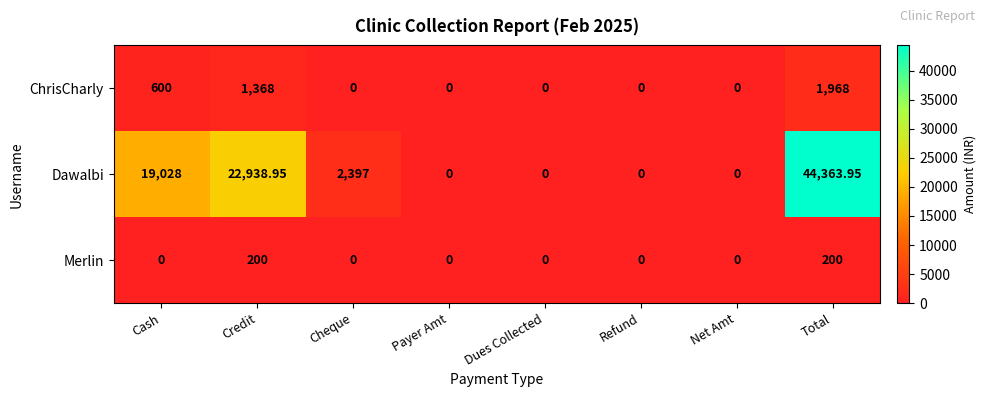

Which category has the highest value in the Dawalbi series?

Total